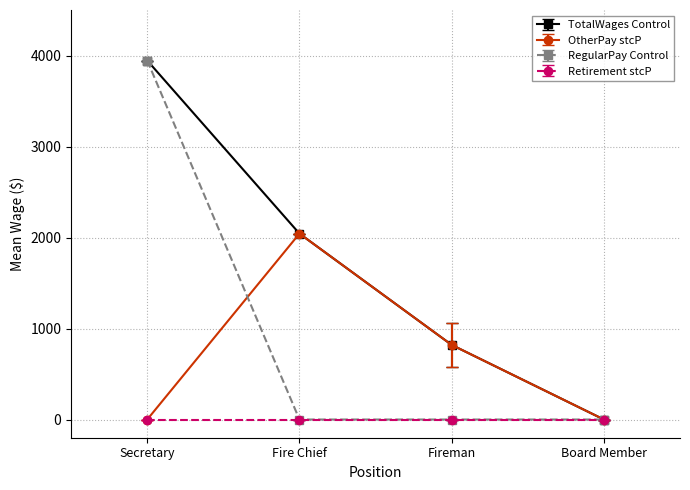

Count the number of data series in this chart.

4